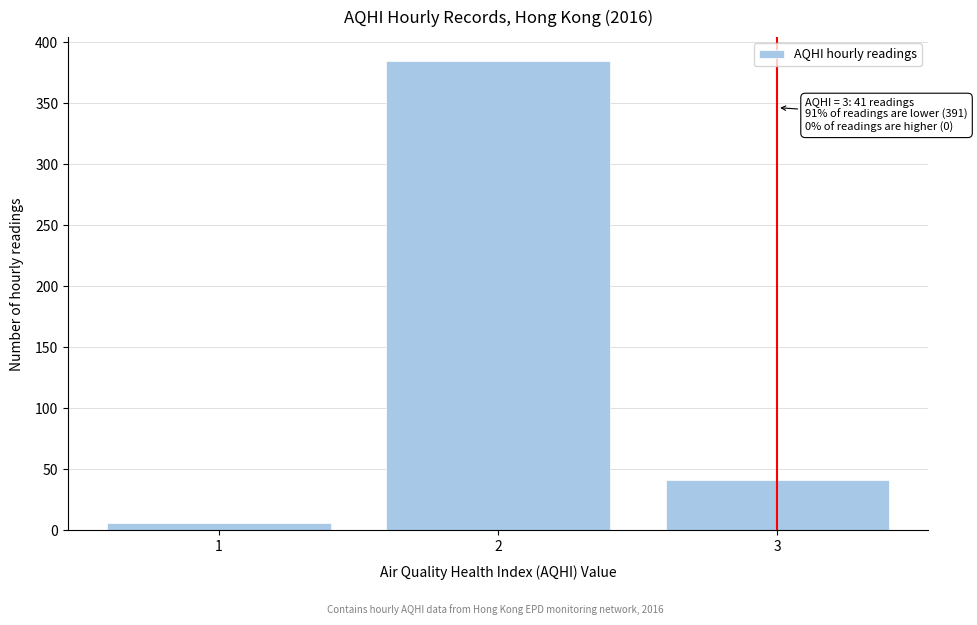

Reading left to right, what are all the values shown in this chart?

6	385	41